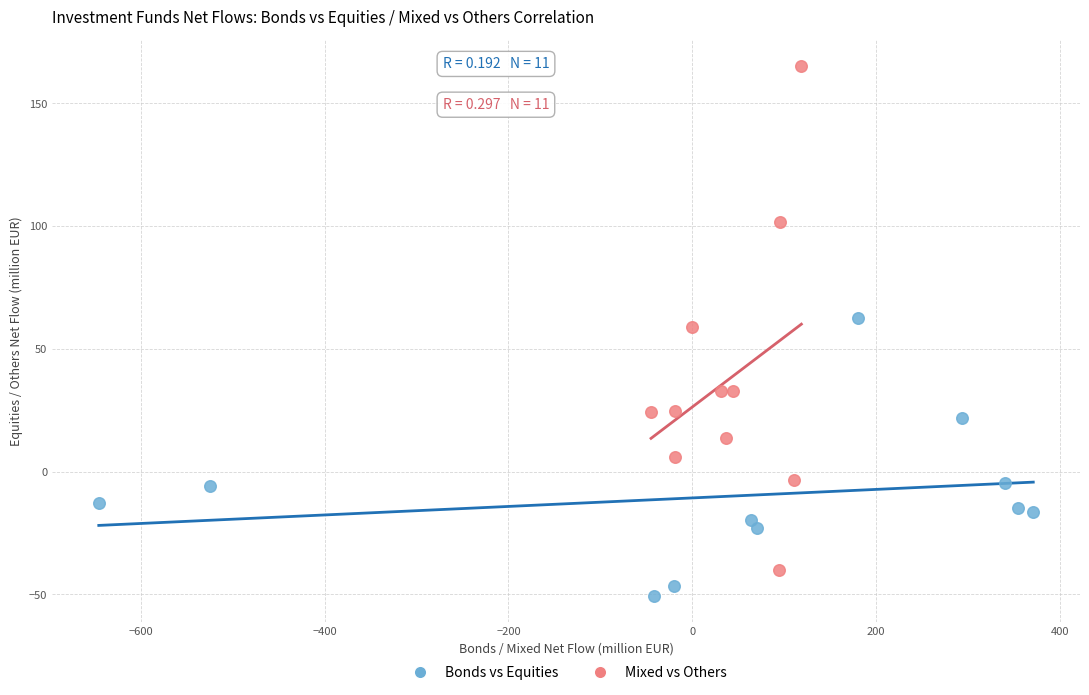

Which series reaches the maximum Y coordinate?

Mixed vs Others